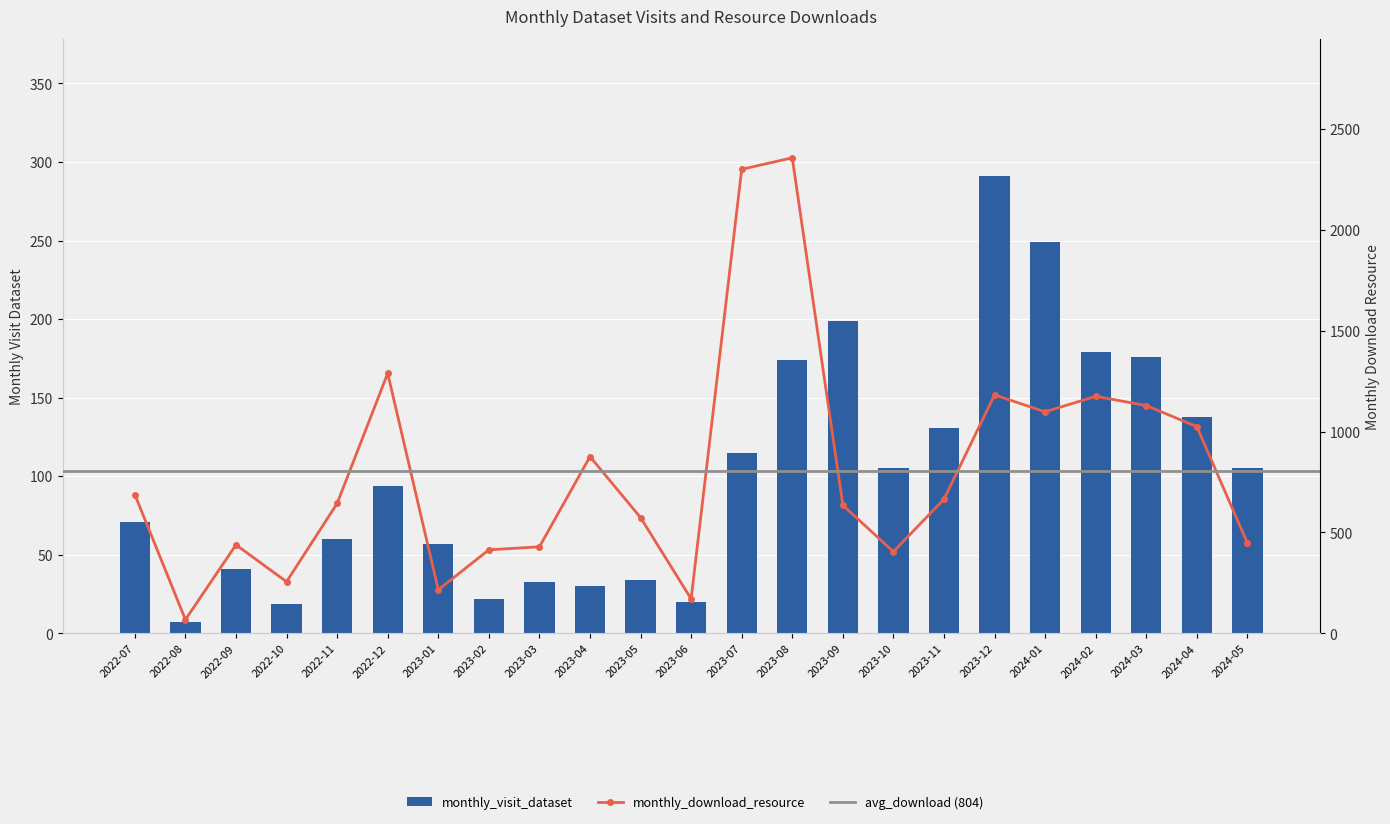

Which series has the largest total across all categories?

monthly_download_resource